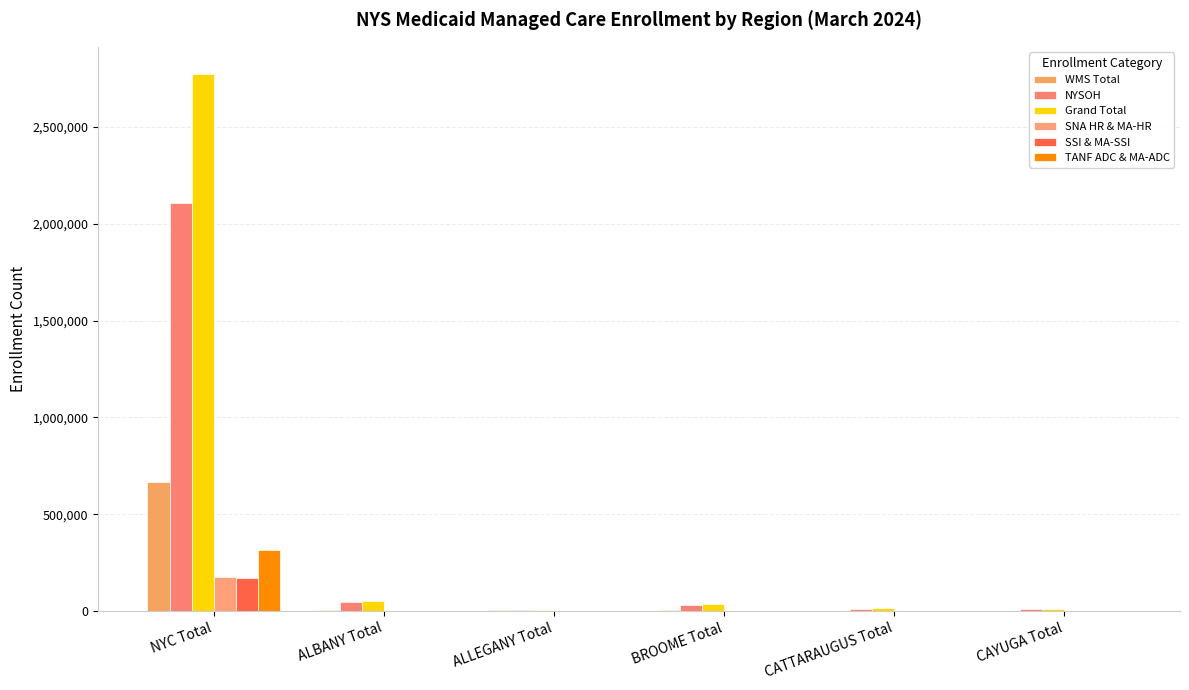

What is the lowest value of the SNA HR & MA-HR series?

95